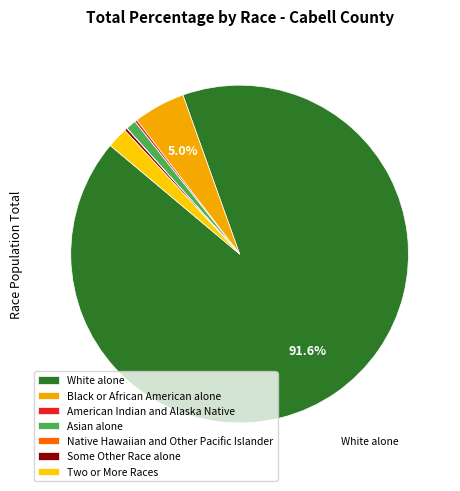

How many slices are in this pie chart?

7